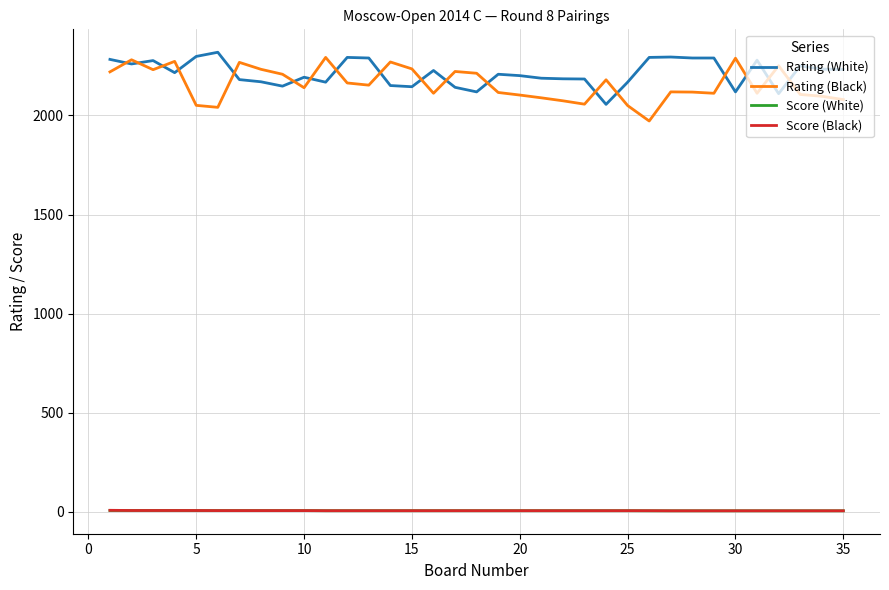

Which series has the widest spread of values?

Rating (Black)